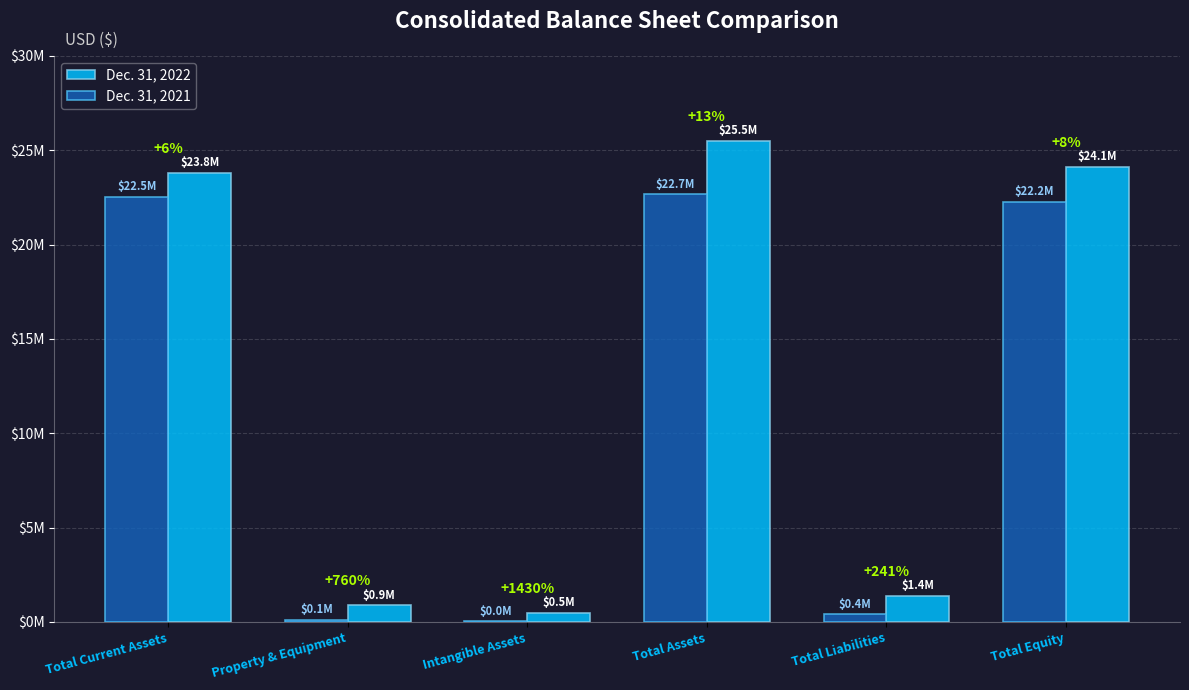

Which series has the largest total across all categories?

Dec. 31, 2022